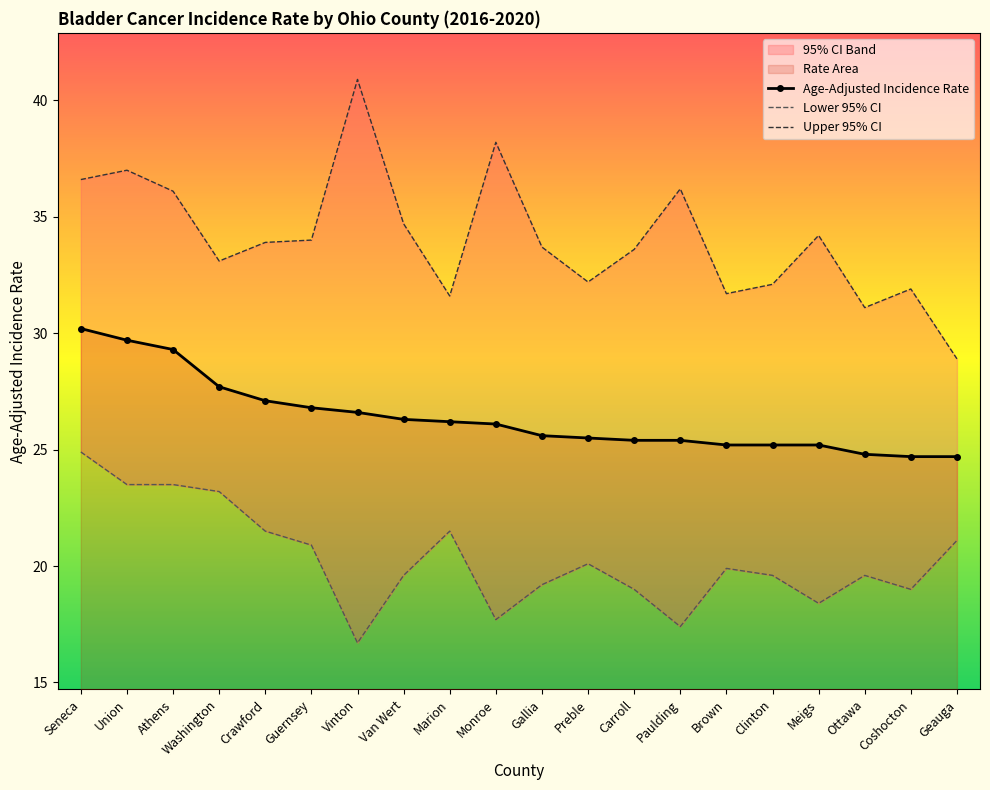

At which label does Age-Adjusted Incidence Rate reach its peak?

Seneca